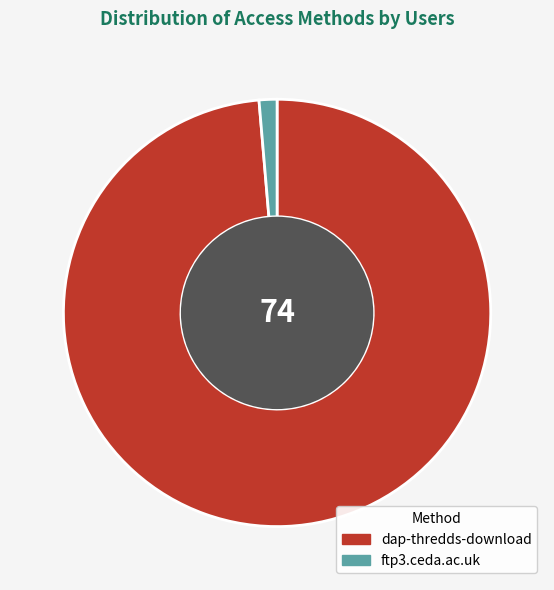

Is it true that ftp3.ceda.ac.uk is 1% of the pie?

True